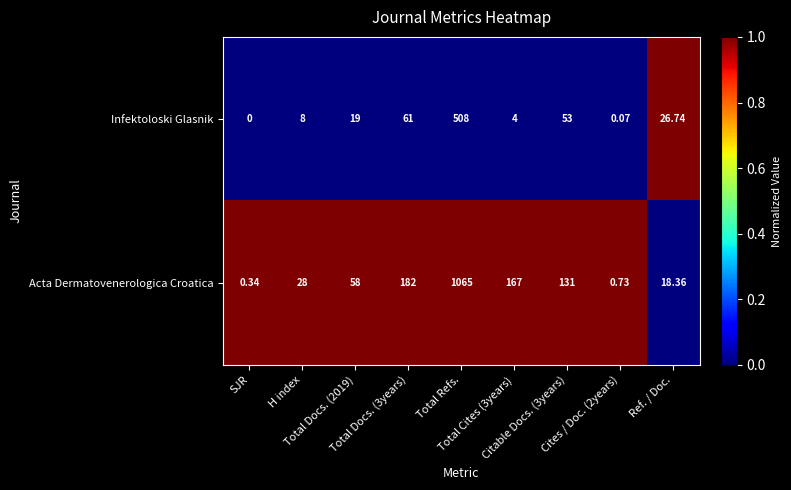

How many values in the Acta Dermatovenerologica Croatica series are below 58?

4